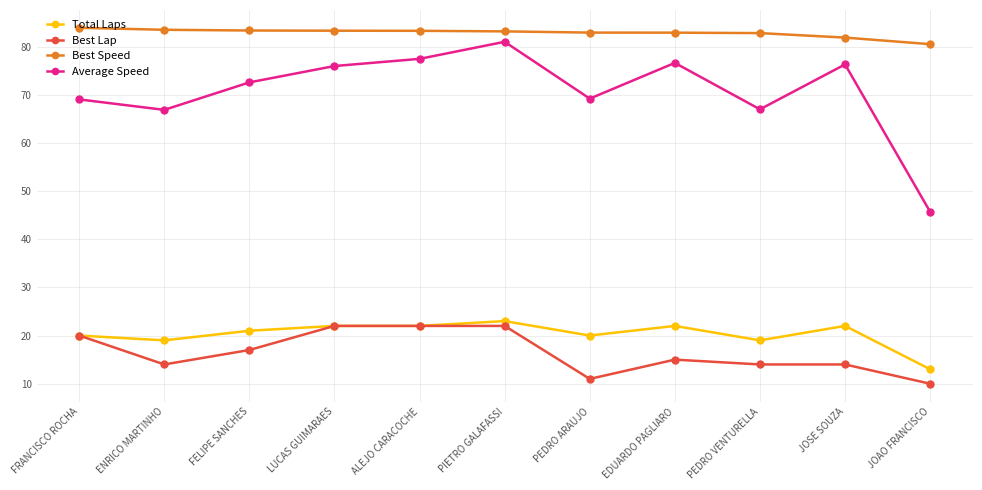

What is the difference between the maximum and second lowest values in the Best Lap series?

11.0